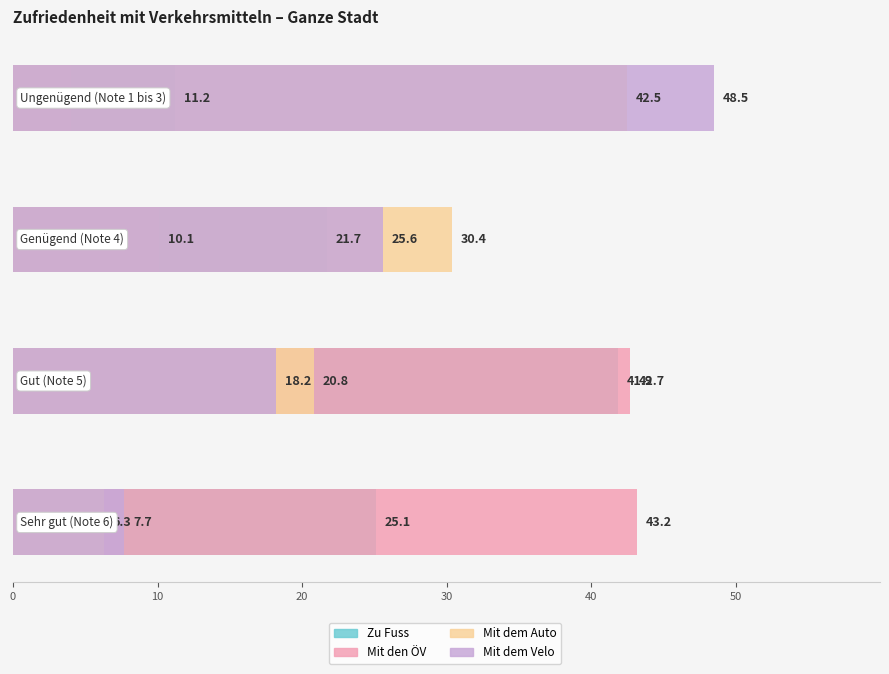

Is it true that Zu Fuss equals 66.4 at Gut (Note 5)?

False